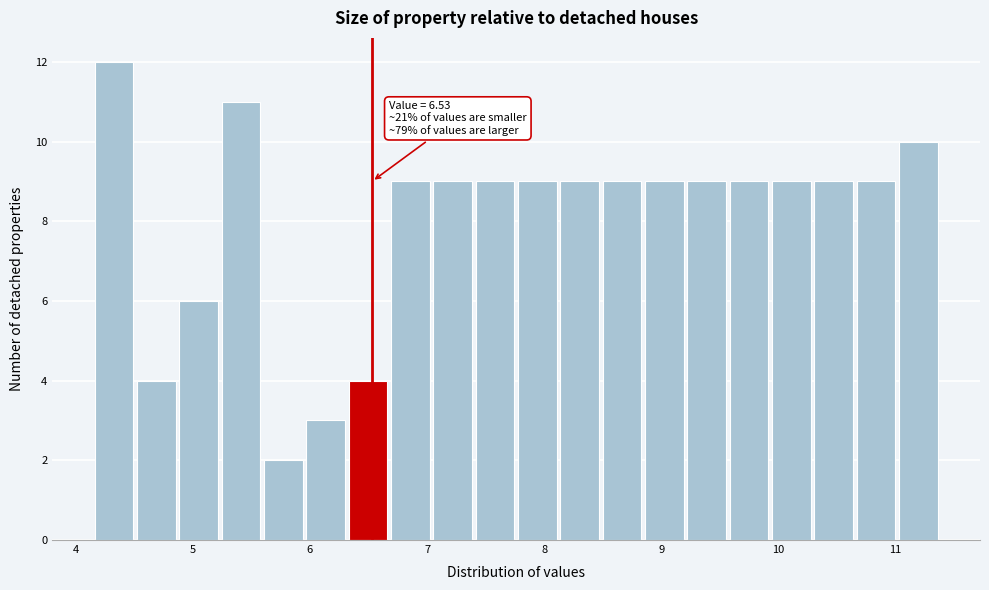

Read against the x-axis, roughly where is the centre of the tallest bar?

4.3